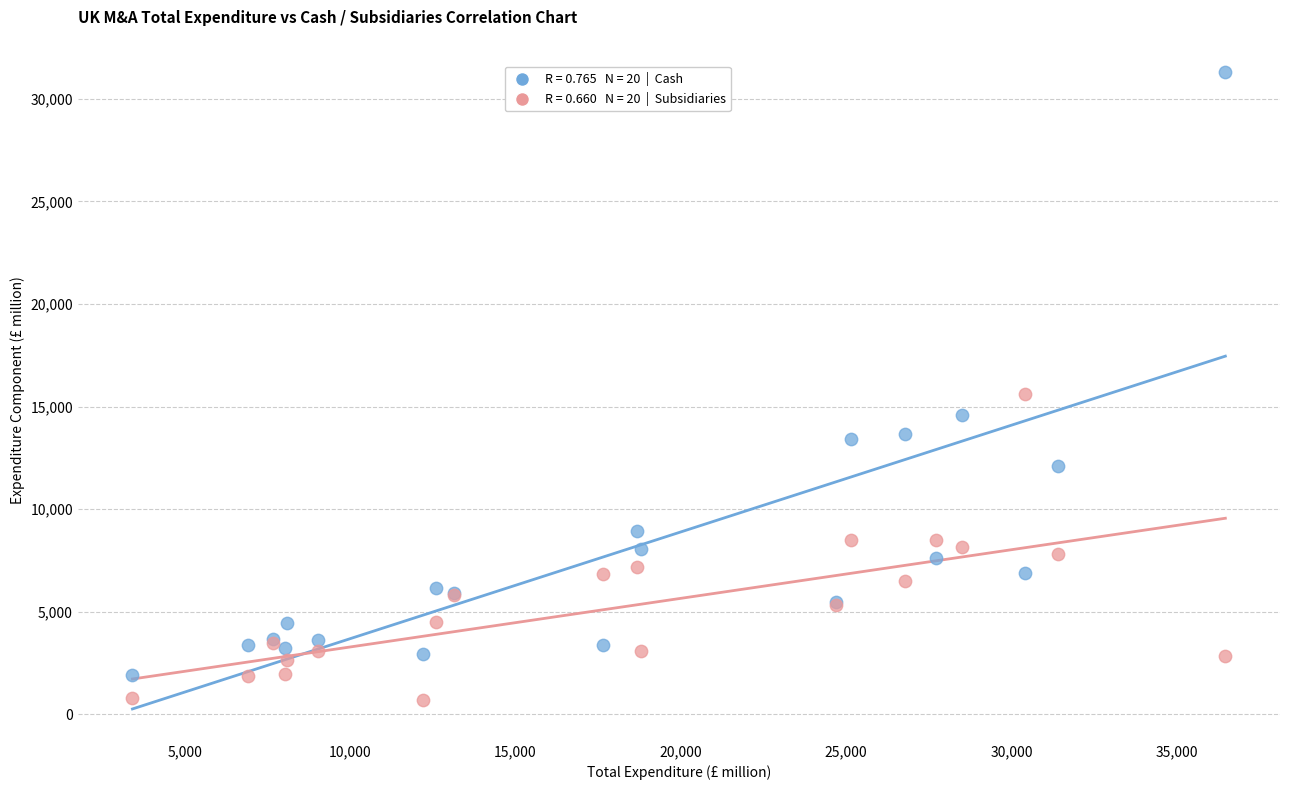

Across all series, what Y value is closest to 16021?

15627